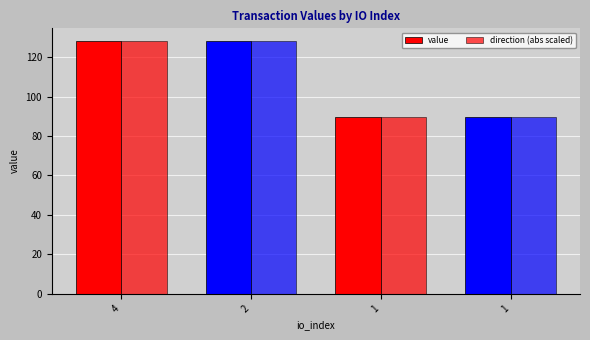

Reading left to right, list all the values displayed in this chart.

value: 4=128.2	2=128.2	1=89.9	1=89.9
direction (abs scaled): 4=128.2	2=128.2	1=89.9	1=89.9